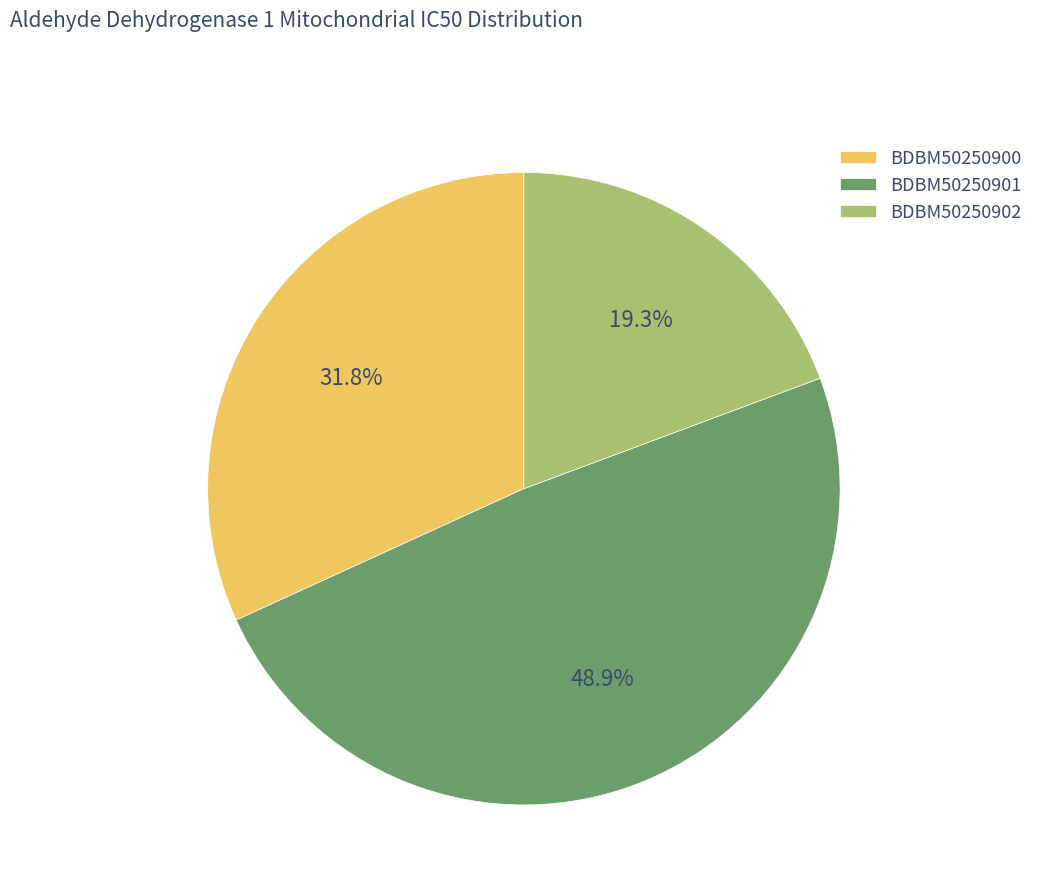

How many segments does this pie chart have?

3